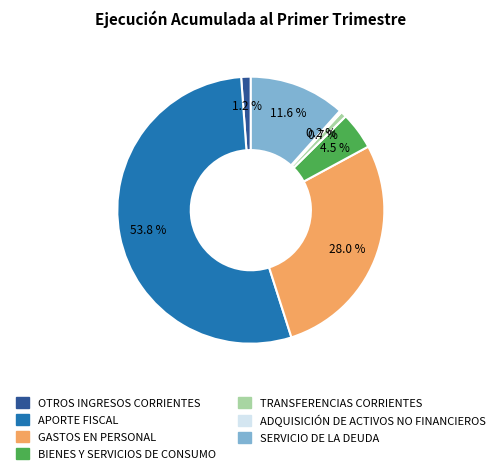

Is GASTOS EN PERSONAL the majority of the pie?

No